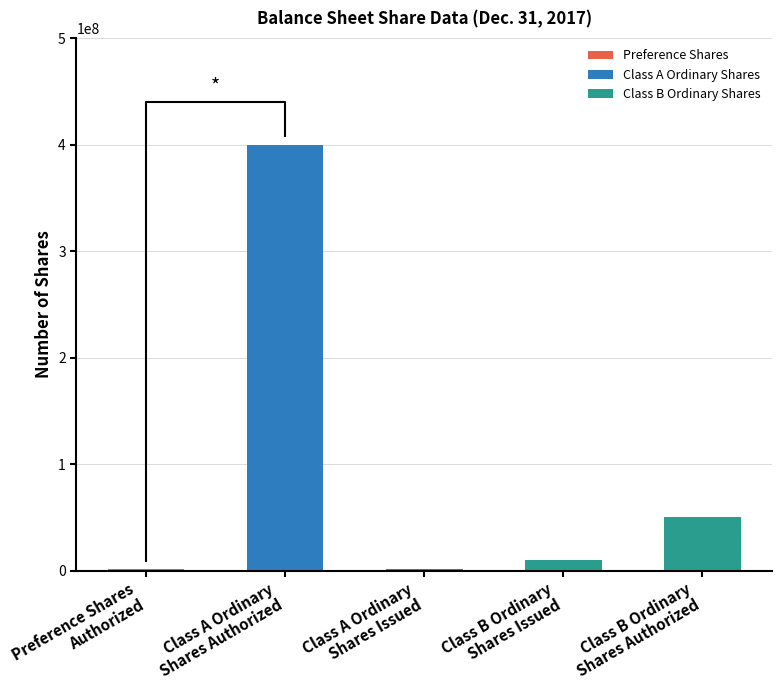

At which label is the value closest to 200500000?

Class B Ordinary
Shares Authorized